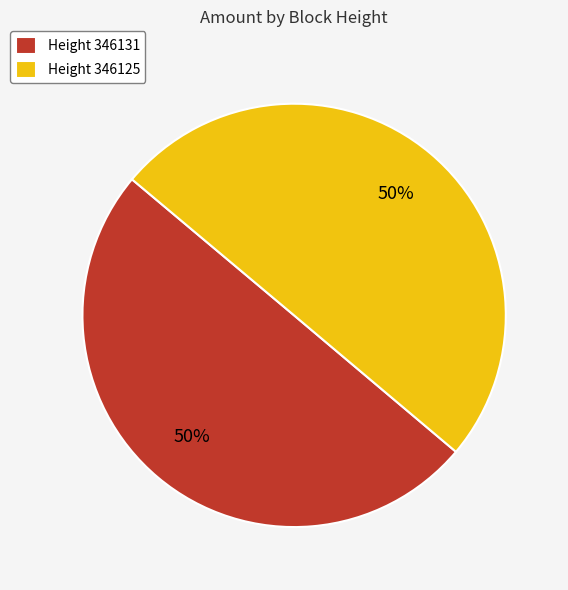

Combined, do Height 346125 and Height 346131 account for over 50%?

Yes